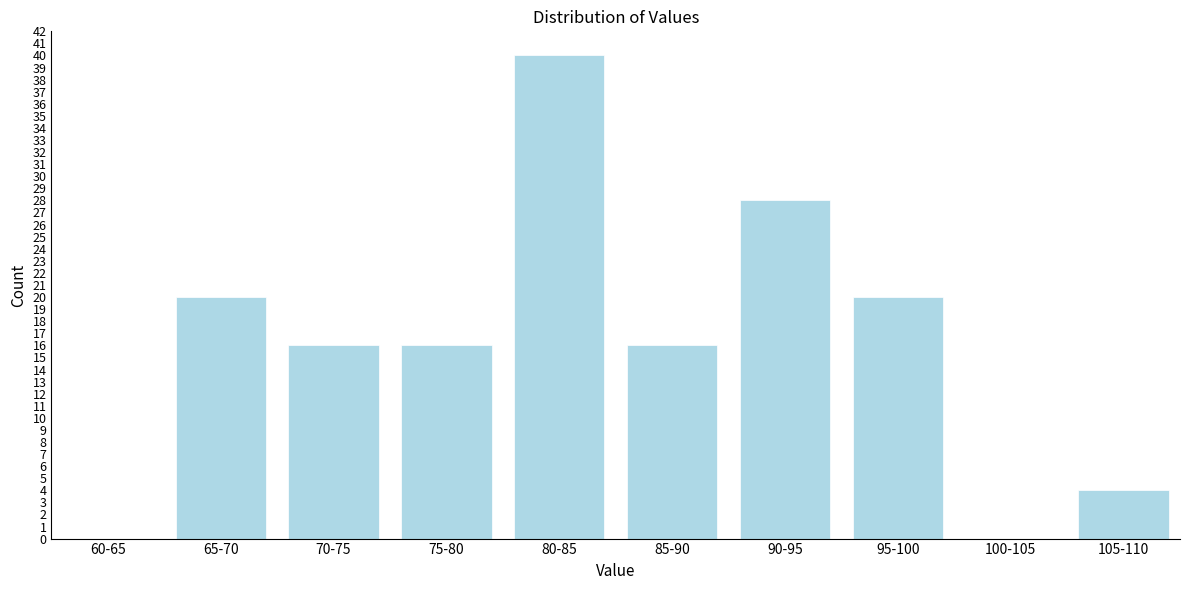

Is it true that the value at 75-80 is 3?

False